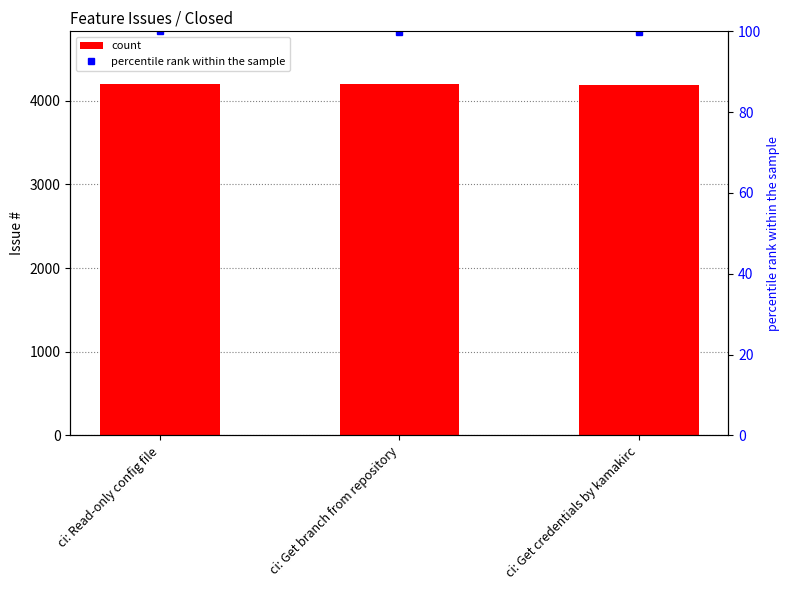

What is the sum of the count values at ci: Get credentials by kamakirc and ci: Get branch from repository?

8387.0